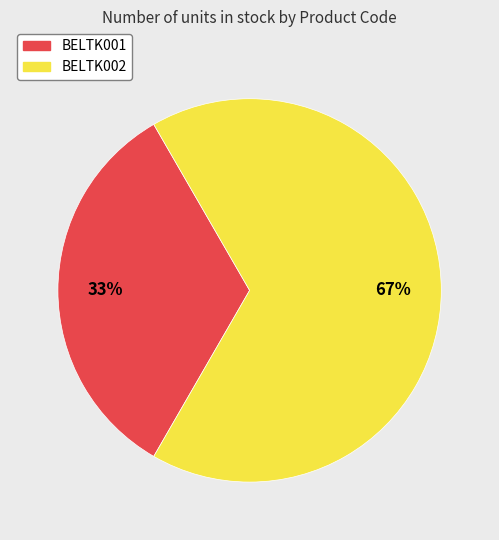

How many segments does this pie chart have?

2